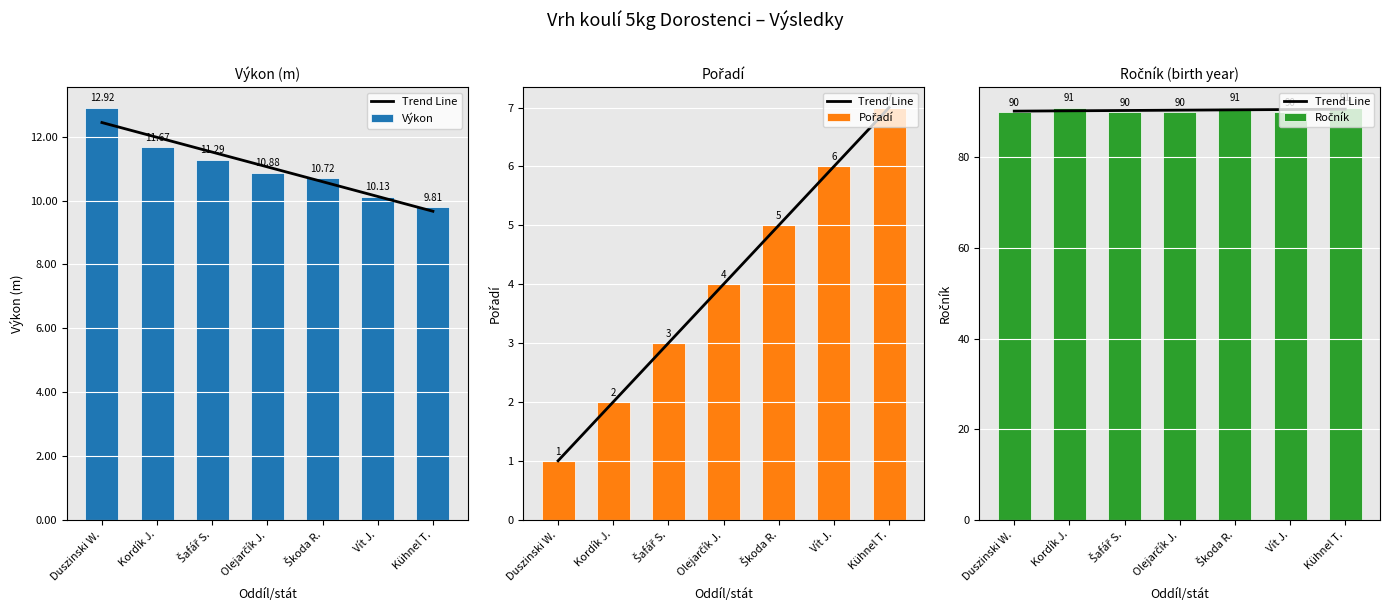

Where does the Výkon series first go above 10?

Duszinski W.